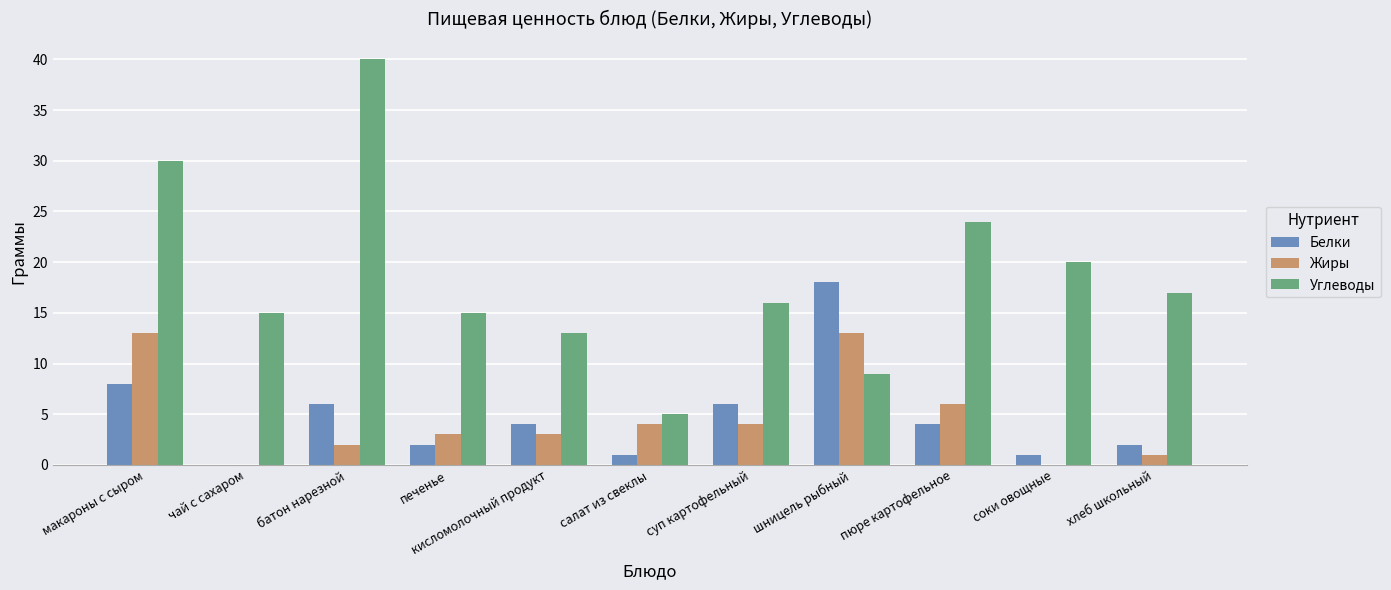

Which category has the highest value in the Углеводы series?

батон нарезной